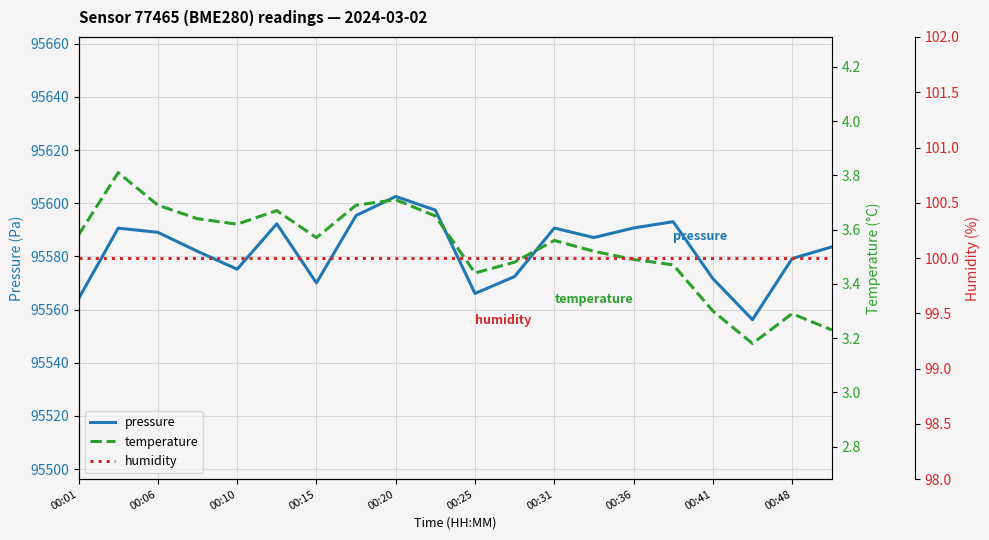

What is the average value of the temperature series?

3.5